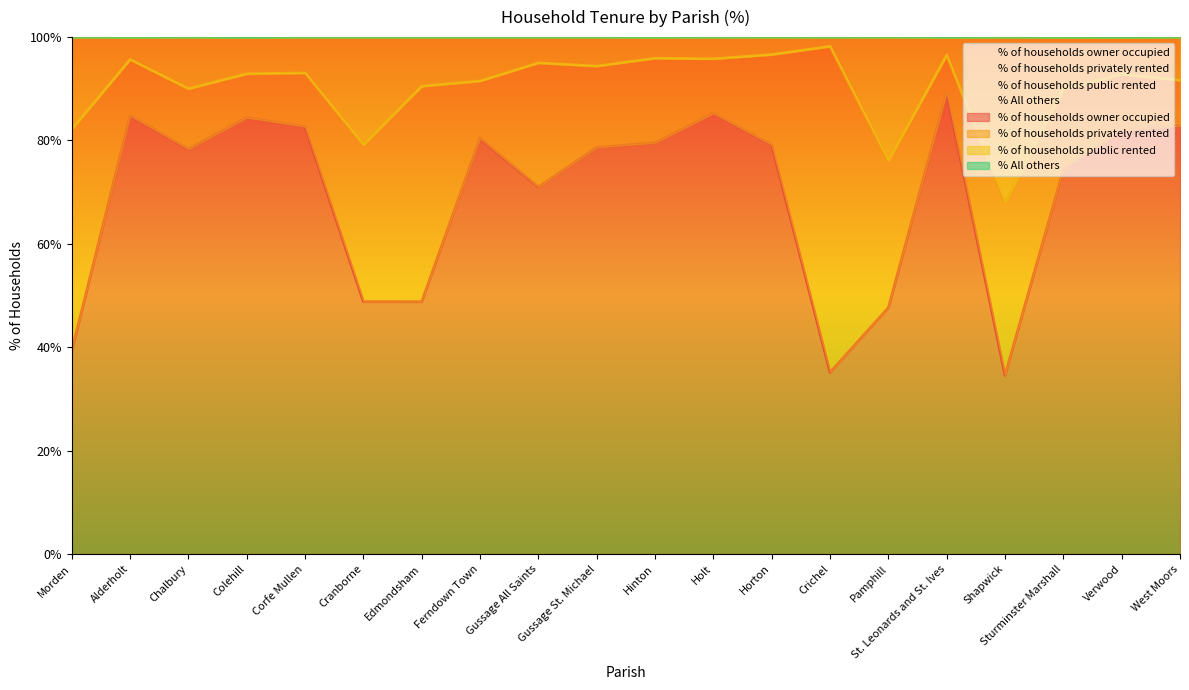

What is the sum of all % of households owner occupied values?

1386.8